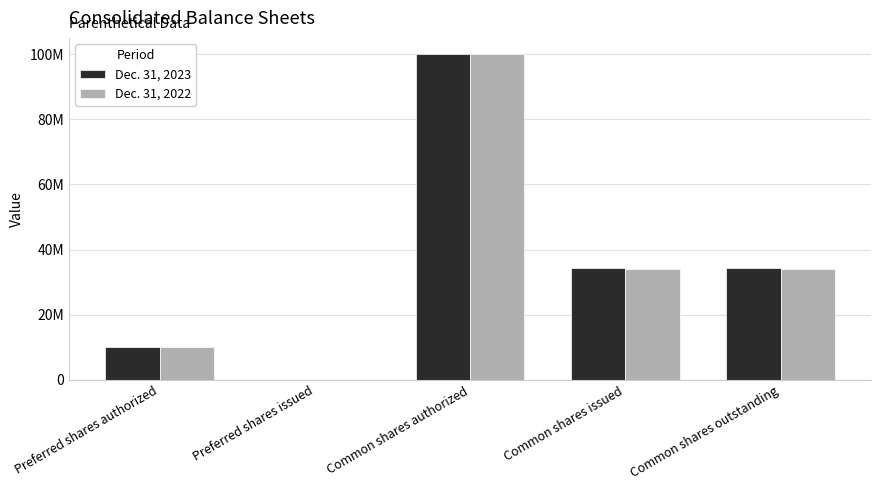

The value of Dec. 31, 2022 at Preferred shares authorized is 10000000. True or false?

True